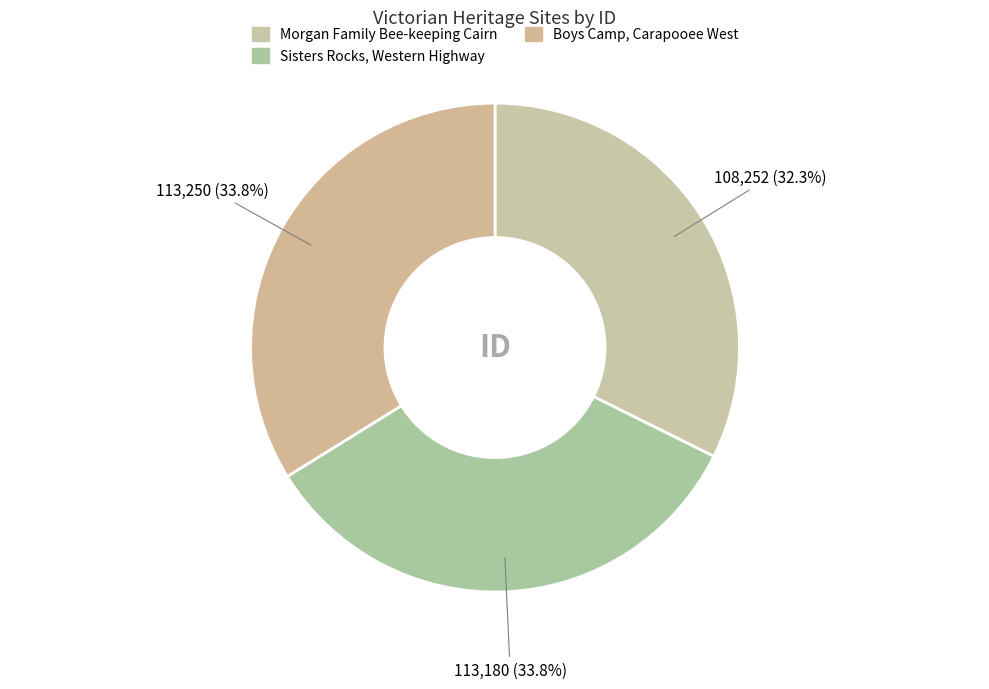

What portion of the pie excludes Morgan Family Bee-keeping Cairn?

67.7%